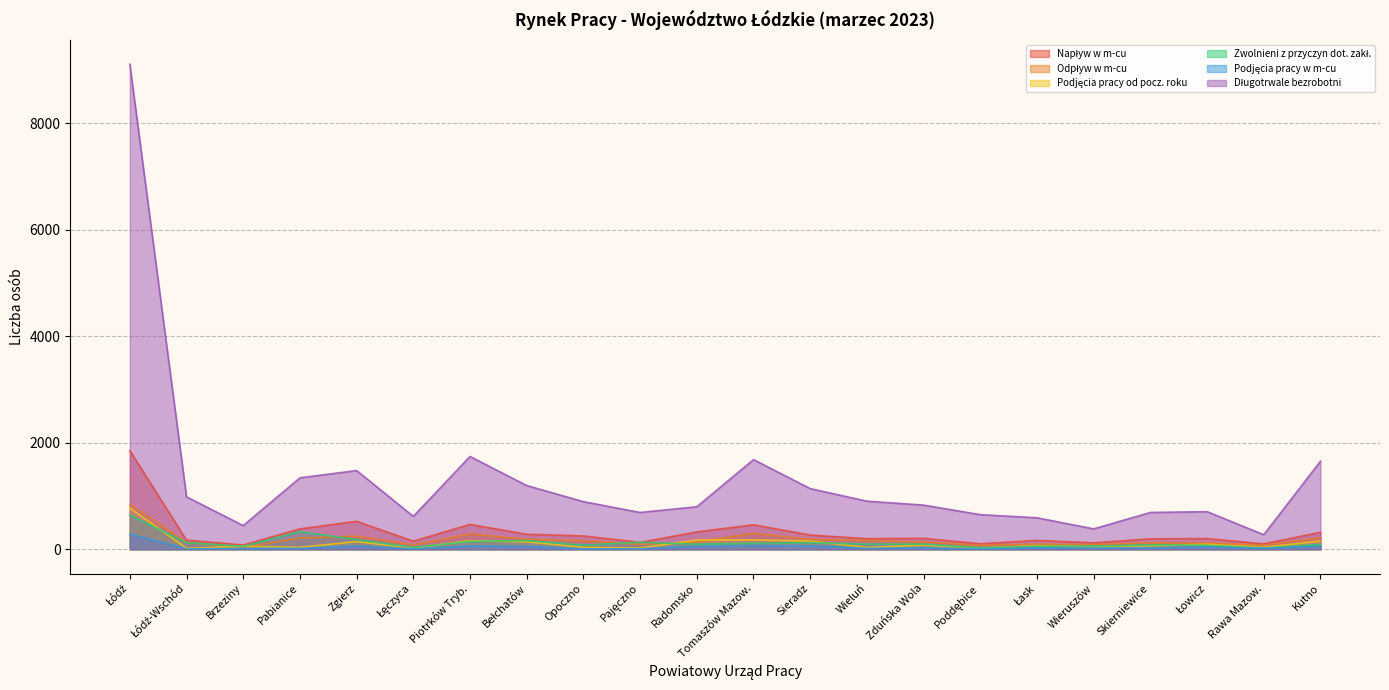

At how many categories does at least one series exceed 5821?

1